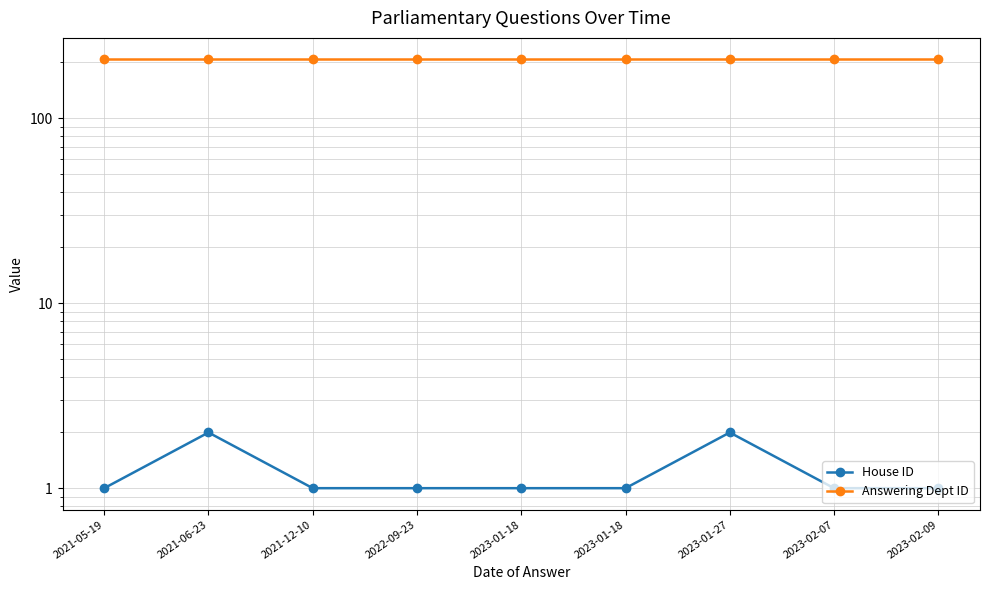

True or false: Answering Dept ID has a value of 208 at 2021-05-19.

True